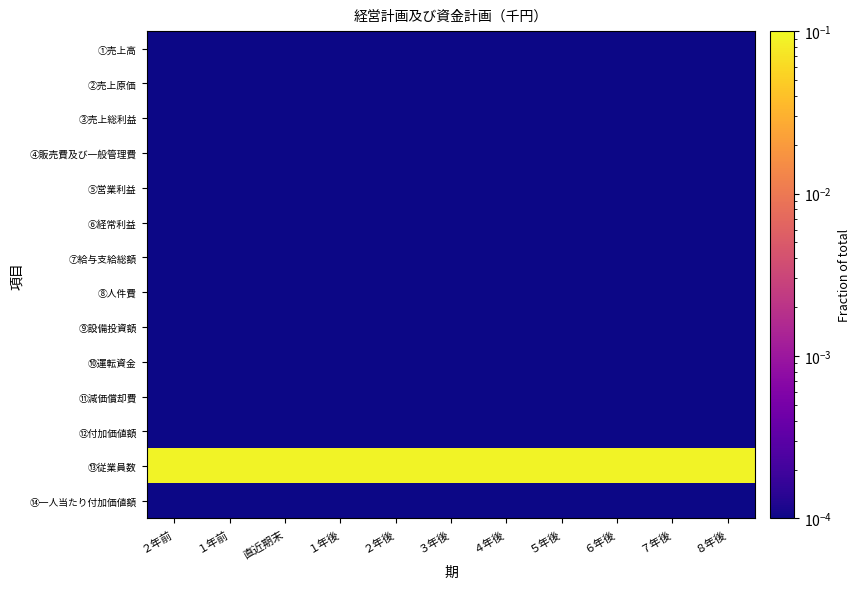

Reading left to right, extract all data points from this chart.

①売上高: ２年前=0.0	１年前=0.0	直近期末=0.0	１年後=0.0	２年後=0.0	３年後=0.0	４年後=0.0	５年後=0.0	６年後=0.0	７年後=0.0	８年後=0.0
②売上原価: ２年前=0.0	１年前=0.0	直近期末=0.0	１年後=0.0	２年後=0.0	３年後=0.0	４年後=0.0	５年後=0.0	６年後=0.0	７年後=0.0	８年後=0.0
③売上総利益: ２年前=0.0	１年前=0.0	直近期末=0.0	１年後=0.0	２年後=0.0	３年後=0.0	４年後=0.0	５年後=0.0	６年後=0.0	７年後=0.0	８年後=0.0
④販売費及び一般管理費: ２年前=0.0	１年前=0.0	直近期末=0.0	１年後=0.0	２年後=0.0	３年後=0.0	４年後=0.0	５年後=0.0	６年後=0.0	７年後=0.0	８年後=0.0
⑤営業利益: ２年前=0.0	１年前=0.0	直近期末=0.0	１年後=0.0	２年後=0.0	３年後=0.0	４年後=0.0	５年後=0.0	６年後=0.0	７年後=0.0	８年後=0.0
⑥経常利益: ２年前=0.0	１年前=0.0	直近期末=0.0	１年後=0.0	２年後=0.0	３年後=0.0	４年後=0.0	５年後=0.0	６年後=0.0	７年後=0.0	８年後=0.0
⑦給与支給総額: ２年前=0.0	１年前=0.0	直近期末=0.0	１年後=0.0	２年後=0.0	３年後=0.0	４年後=0.0	５年後=0.0	６年後=0.0	７年後=0.0	８年後=0.0
⑧人件費: ２年前=0.0	１年前=0.0	直近期末=0.0	１年後=0.0	２年後=0.0	３年後=0.0	４年後=0.0	５年後=0.0	６年後=0.0	７年後=0.0	８年後=0.0
⑨設備投資額: ２年前=0.0	１年前=0.0	直近期末=0.0	１年後=0.0	２年後=0.0	３年後=0.0	４年後=0.0	５年後=0.0	６年後=0.0	７年後=0.0	８年後=0.0
⑩運転資金: ２年前=0.0	１年前=0.0	直近期末=0.0	１年後=0.0	２年後=0.0	３年後=0.0	４年後=0.0	５年後=0.0	６年後=0.0	７年後=0.0	８年後=0.0
⑪減価償却費: ２年前=0.0	１年前=0.0	直近期末=0.0	１年後=0.0	２年後=0.0	３年後=0.0	４年後=0.0	５年後=0.0	６年後=0.0	７年後=0.0	８年後=0.0
⑫付加価値額: ２年前=0.0	１年前=0.0	直近期末=0.0	１年後=0.0	２年後=0.0	３年後=0.0	４年後=0.0	５年後=0.0	６年後=0.0	７年後=0.0	８年後=0.0
⑬従業員数: ２年前=0.1	１年前=0.1	直近期末=0.1	１年後=0.1	２年後=0.1	３年後=0.1	４年後=0.1	５年後=0.1	６年後=0.1	７年後=0.1	８年後=0.1
⑭一人当たり付加価値額: ２年前=0.0	１年前=0.0	直近期末=0.0	１年後=0.0	２年後=0.0	３年後=0.0	４年後=0.0	５年後=0.0	６年後=0.0	７年後=0.0	８年後=0.0